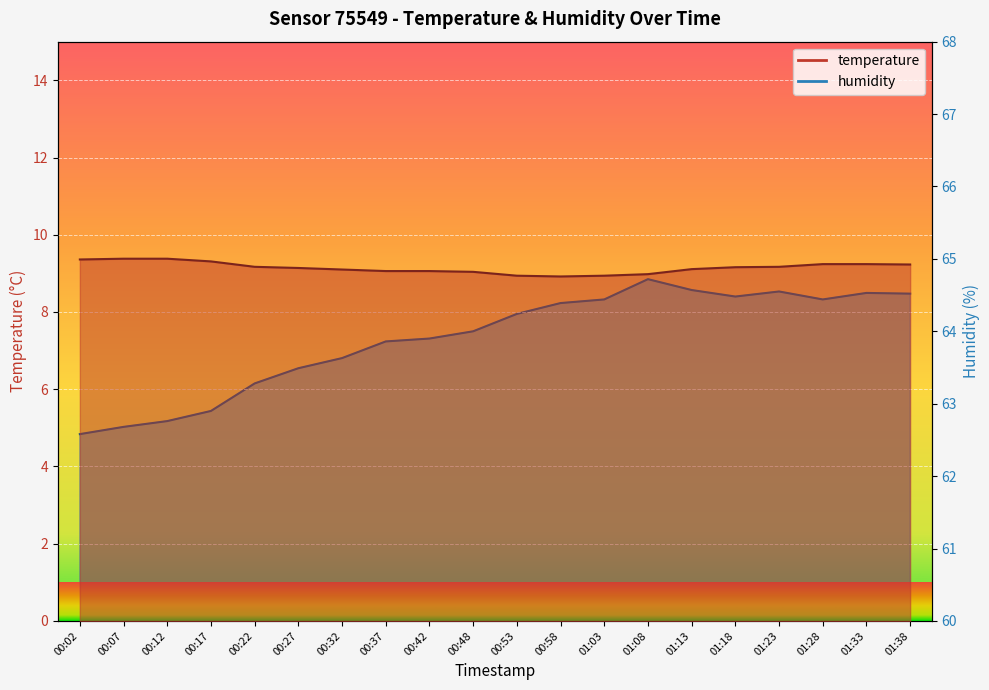

True or false: humidity and temperature intersect in this chart.

False